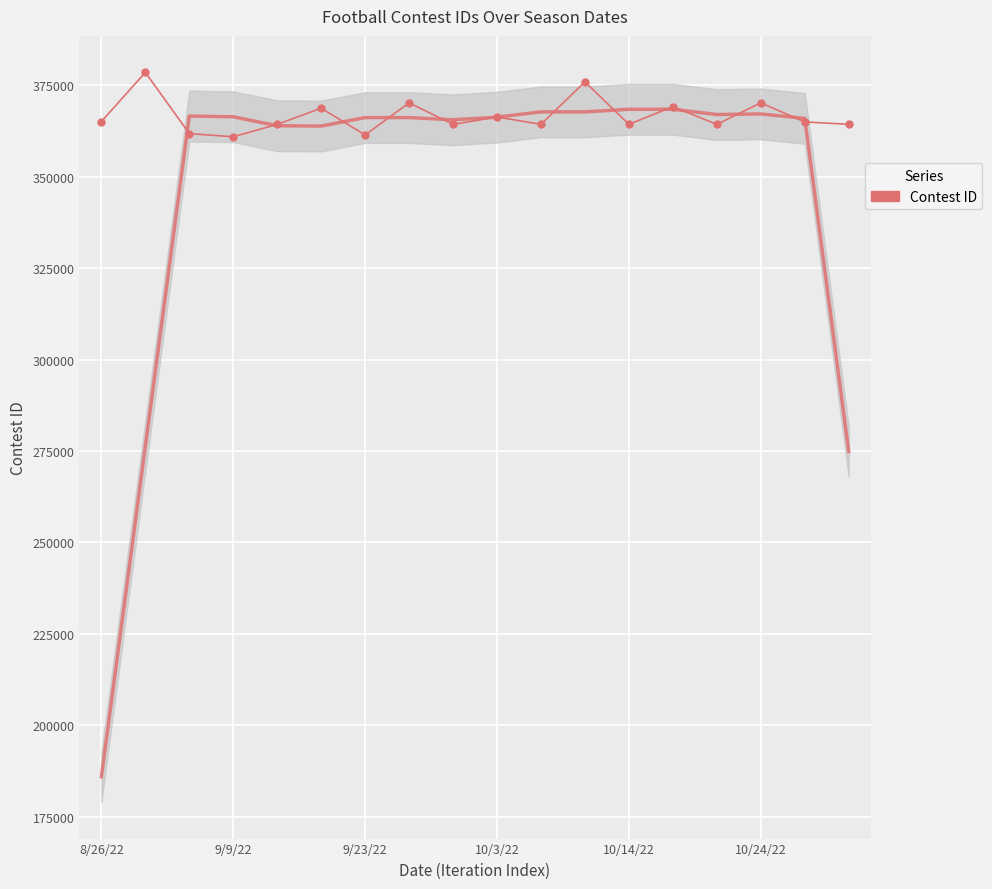

How many points are higher than both their immediate neighbors (excluding endpoints)?

7